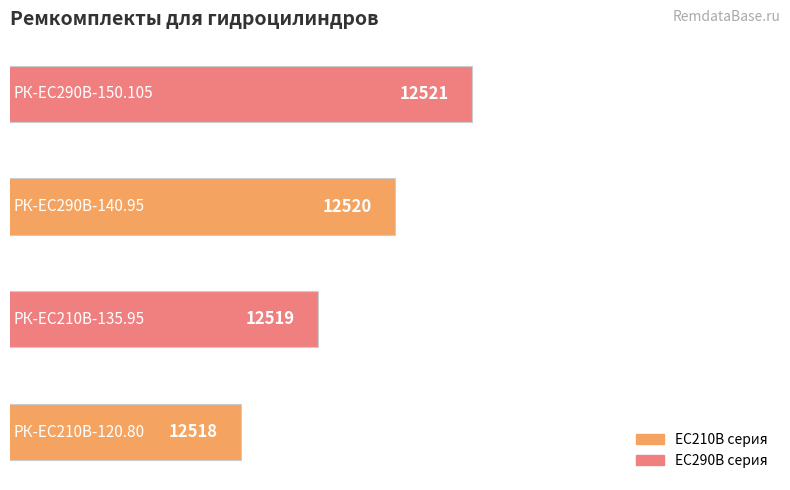

Count the values in the range 12519 to 12521.

3